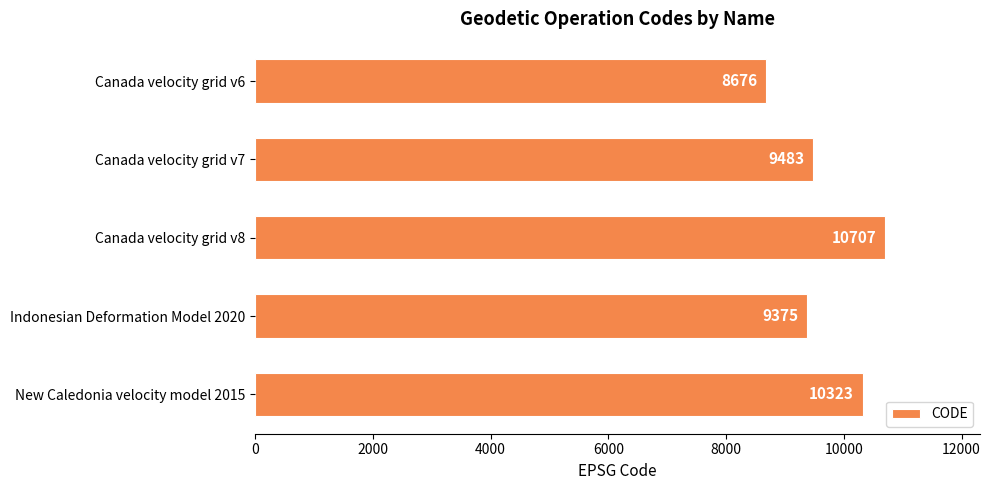

What is the difference between the maximum and second lowest values?

1332